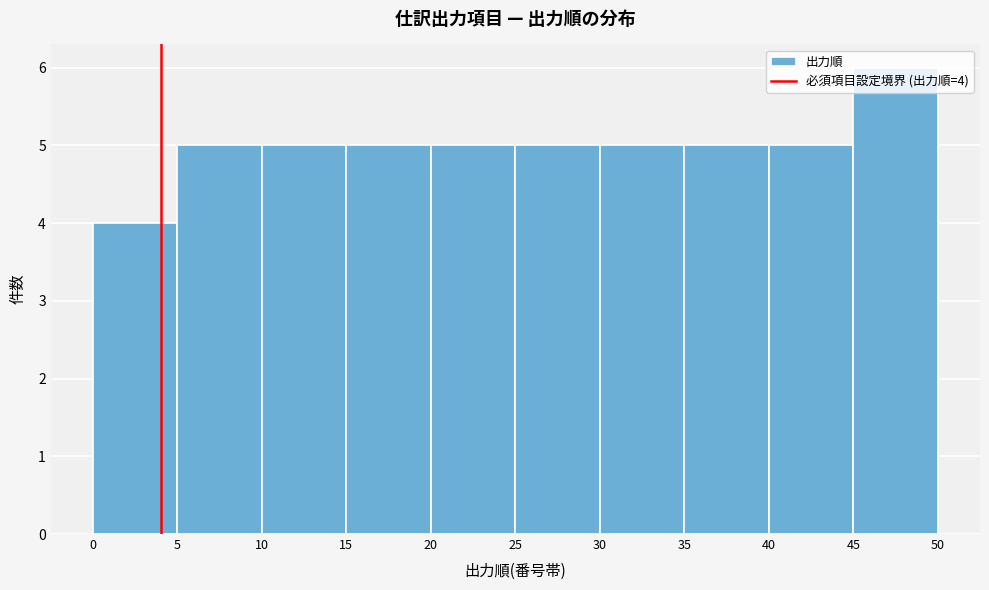

Which range on the x-axis has the tallest bar?

45 to 50